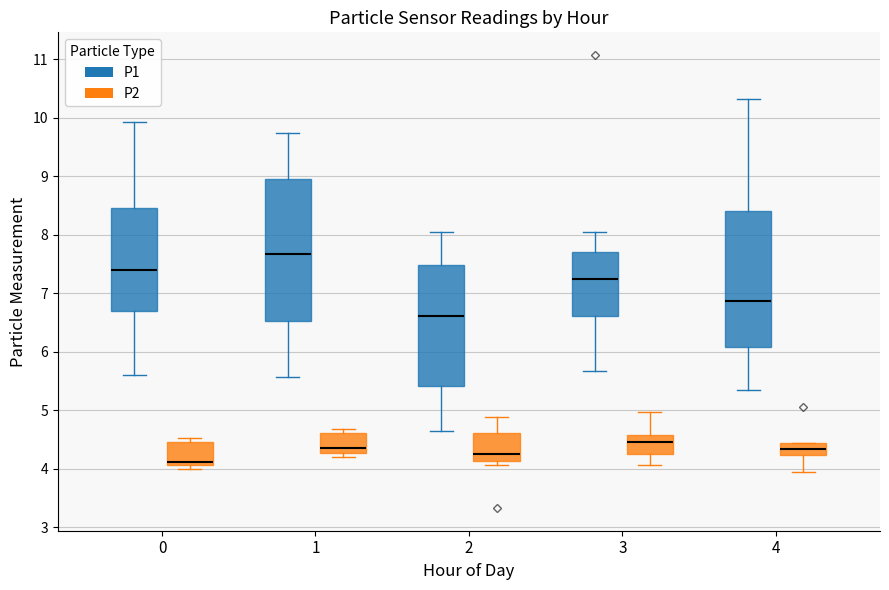

Which box has the lowest median line?

0 (P2)